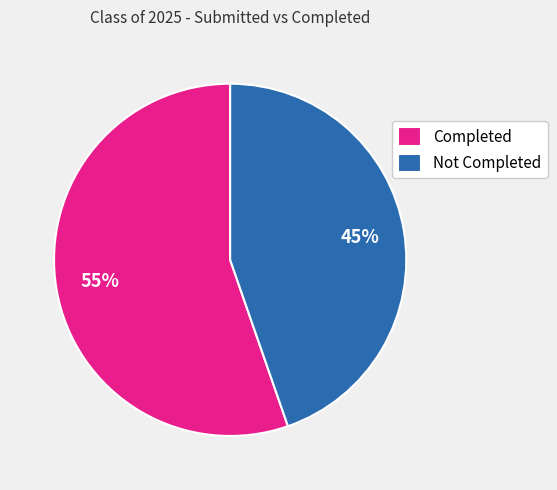

To the nearest percent, what is the average slice percentage?

50%